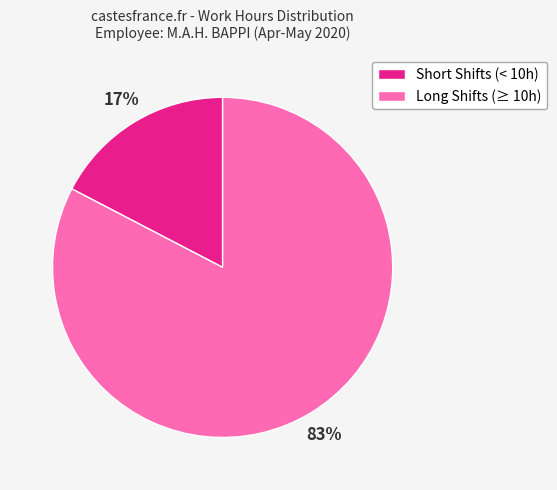

How many segments does this pie chart have?

2